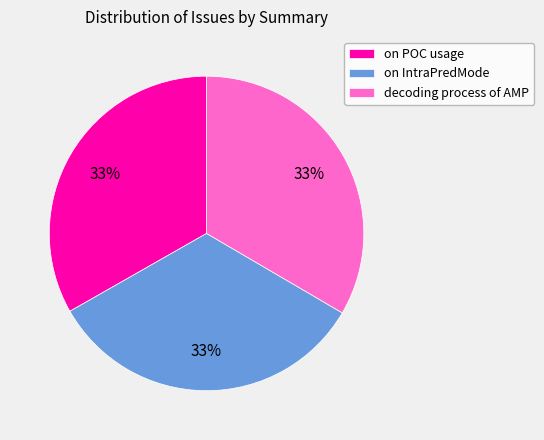

Do on IntraPredMode and decoding process of AMP together represent more than half of the pie?

Yes